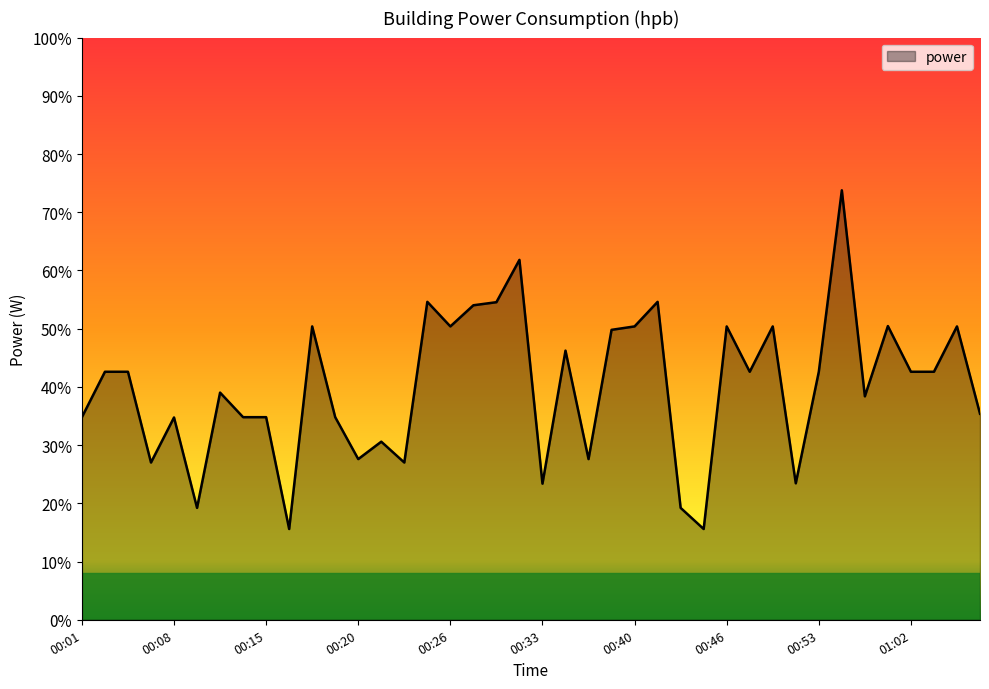

What is the maximum value shown in the chart?

73.8